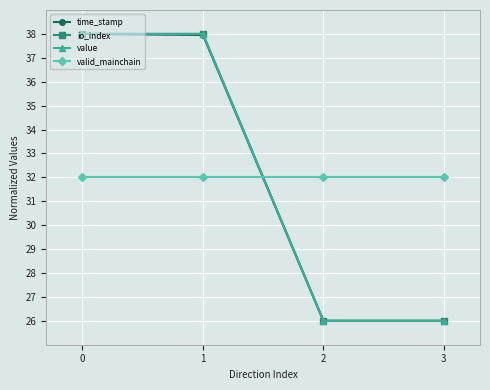

Does the chart have visible grid lines?

Yes